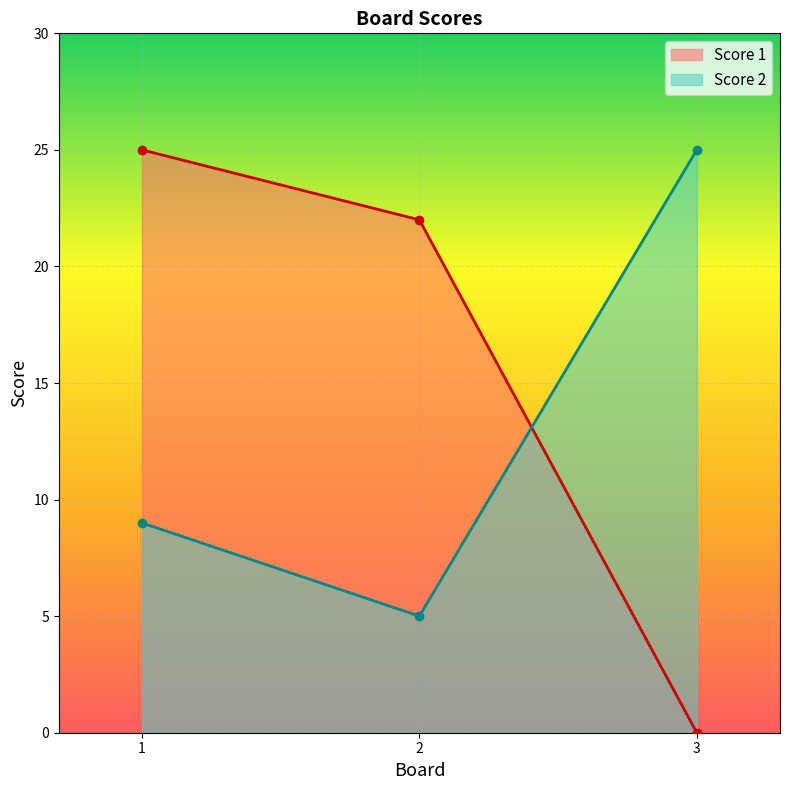

How many lines are shown in the chart?

2